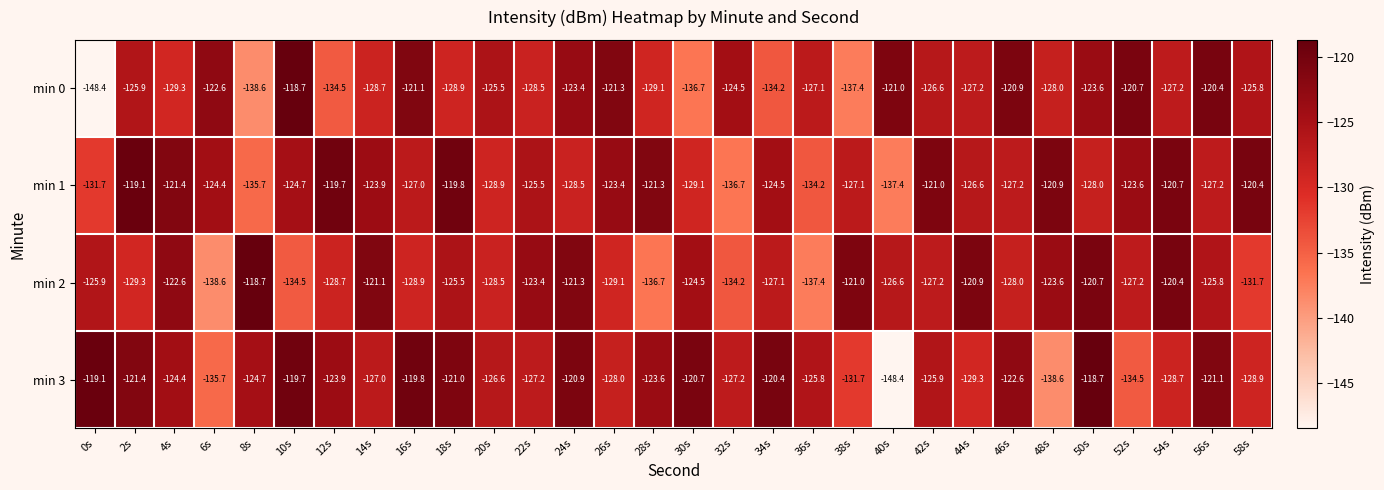

What is the difference between the maximum and minimum values in the min 0 series?

29.7